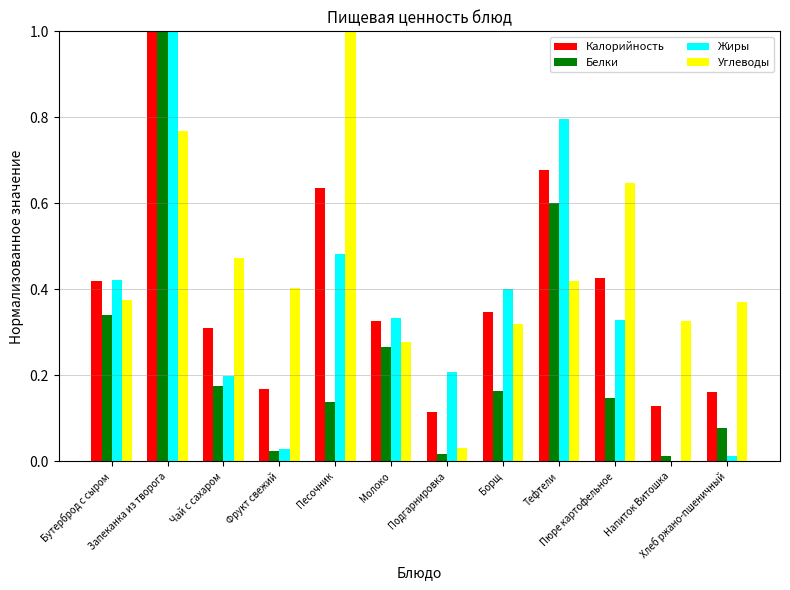

Which series has the largest total across all categories?

Углеводы